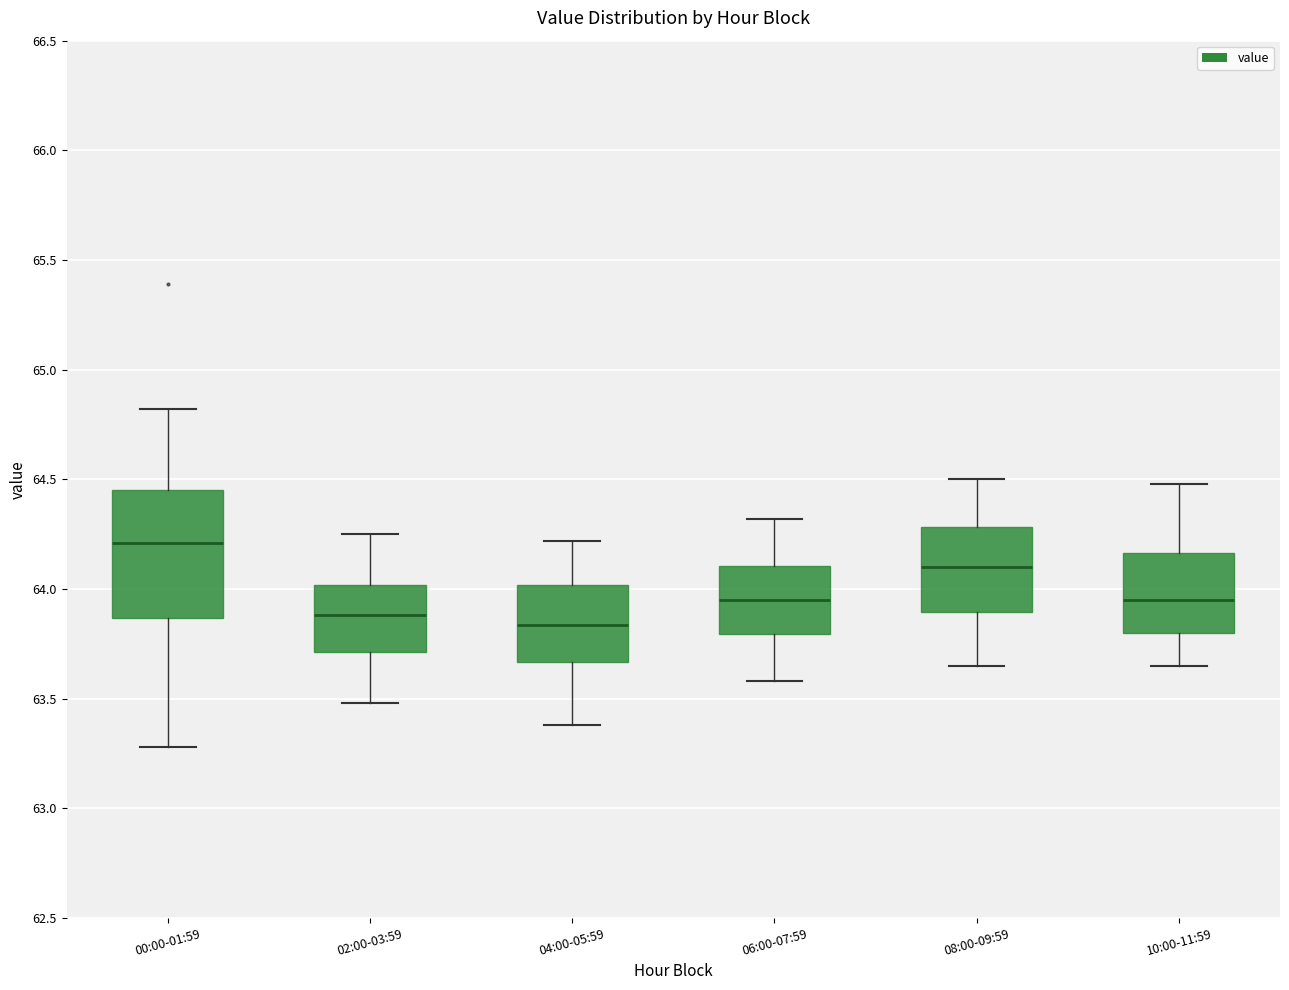

Reading left to right, read every box against the y-axis: the position of its median line, the range the box covers, and the ends of its whiskers. The values are not printed on the chart, so give them approximately, as read against the axis.

00:00-01:59: median 64.20, box 63.85 to 64.45, whiskers 63.30 to 64.80
02:00-03:59: median 63.90, box 63.70 to 64.00, whiskers 63.50 to 64.25
04:00-05:59: median 63.85, box 63.65 to 64.00, whiskers 63.40 to 64.20
06:00-07:59: median 63.95, box 63.80 to 64.10, whiskers 63.60 to 64.30
08:00-09:59: median 64.10, box 63.90 to 64.30, whiskers 63.65 to 64.50
10:00-11:59: median 63.95, box 63.80 to 64.15, whiskers 63.65 to 64.50